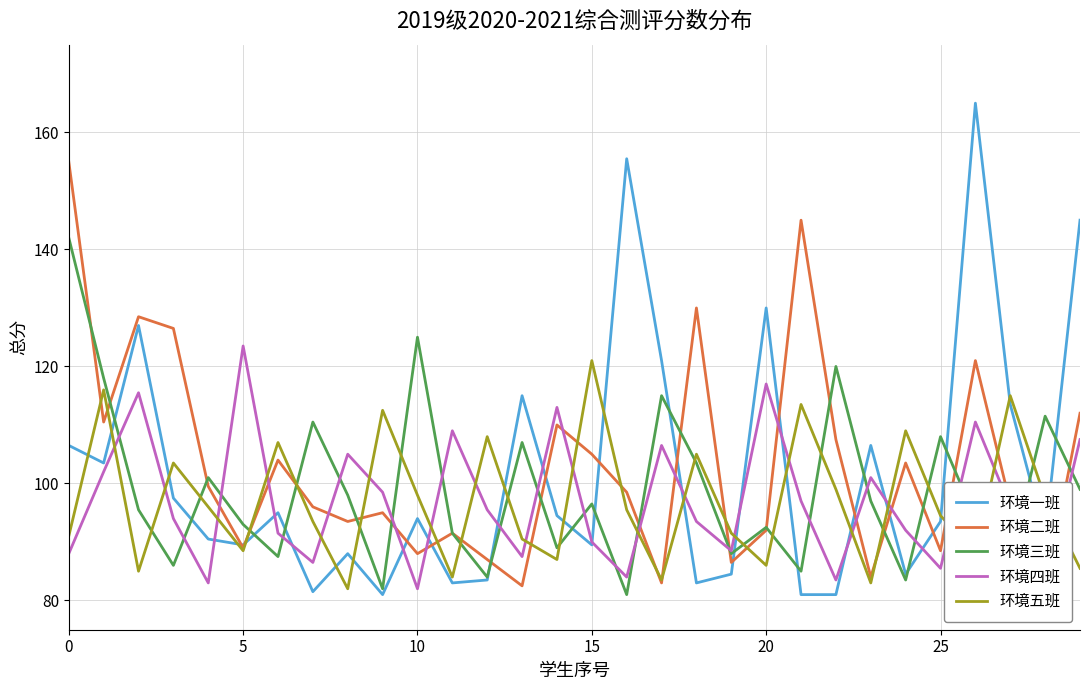

How many times do 环境四班 and 环境五班 cross each other?

19